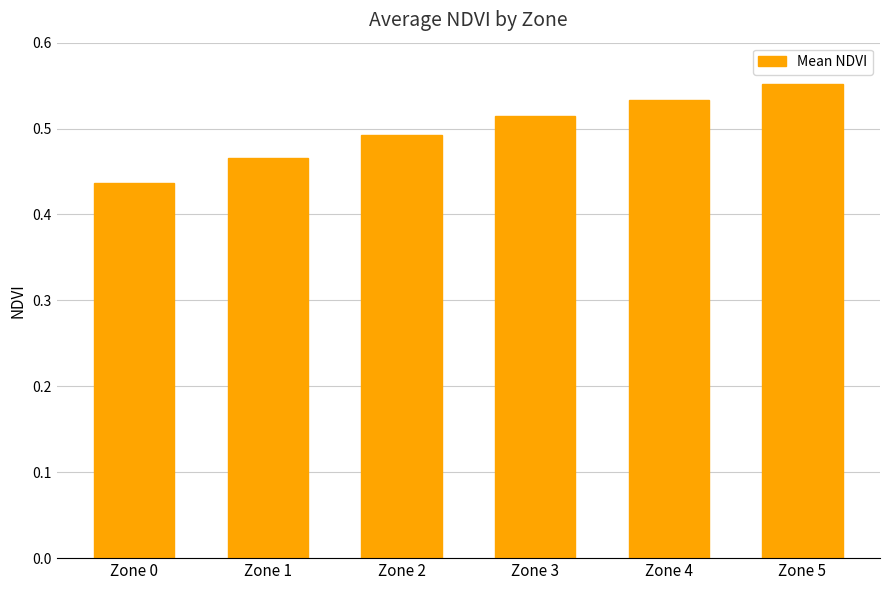

What is the change in value from Zone 1 to Zone 5?

+0.1